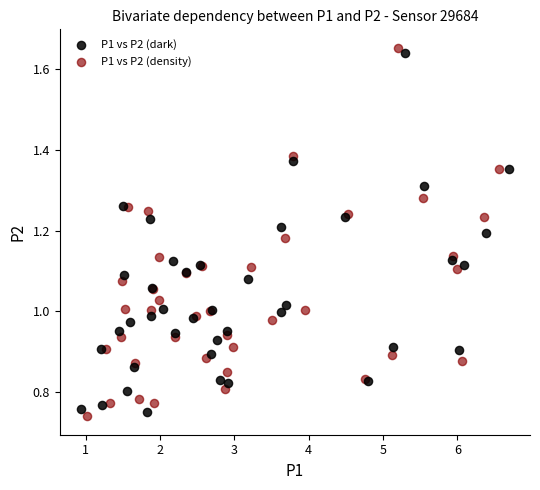

Which series reaches the maximum Y coordinate?

P1 vs P2 (density)